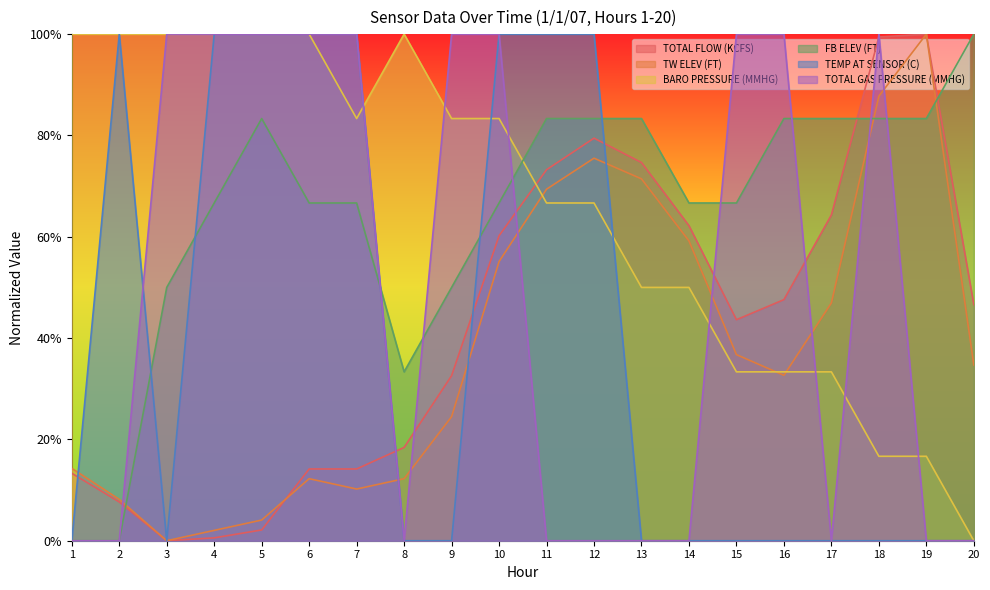

What is the spread (max minus min) of values at 18?

1.0